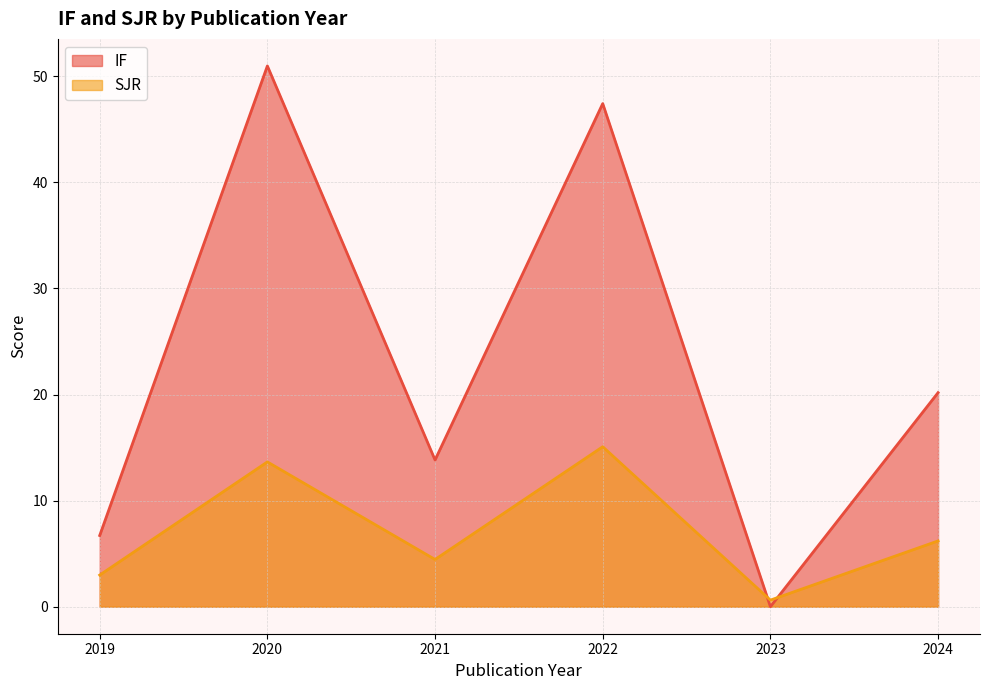

What are all the series names shown in the legend?

IF, SJR